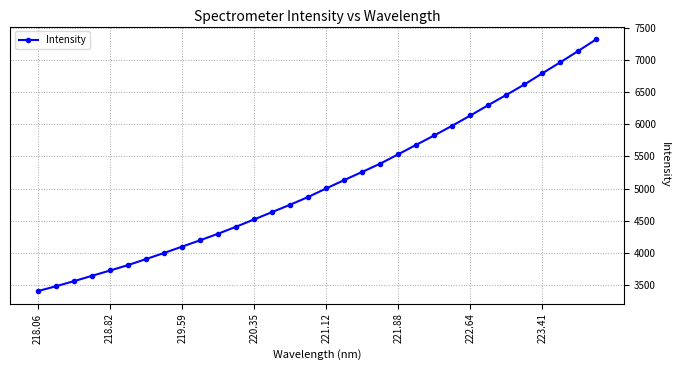

True or false: there are more than 2 points higher than both neighbors.

False